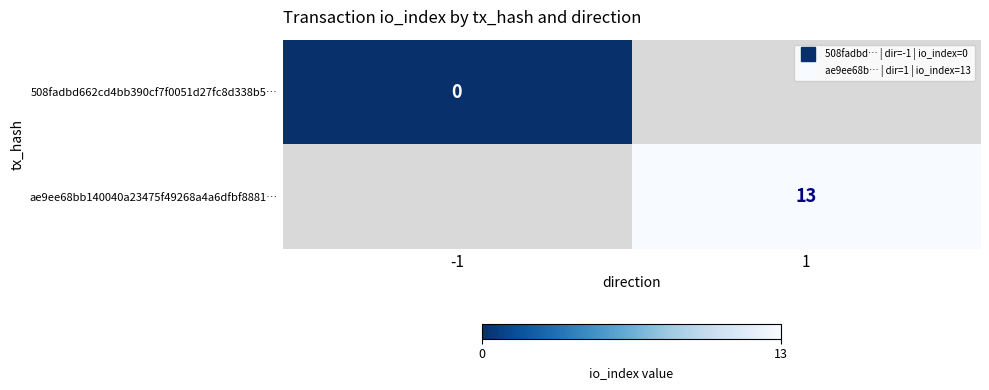

Between -1 and 1, which is larger?

1